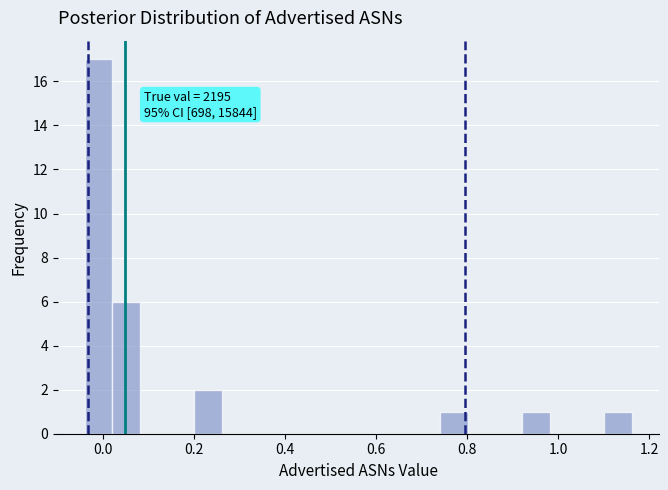

Around what value on the x-axis is the tallest bar? Give the approximate position of its centre, as read against the axis.

0.00